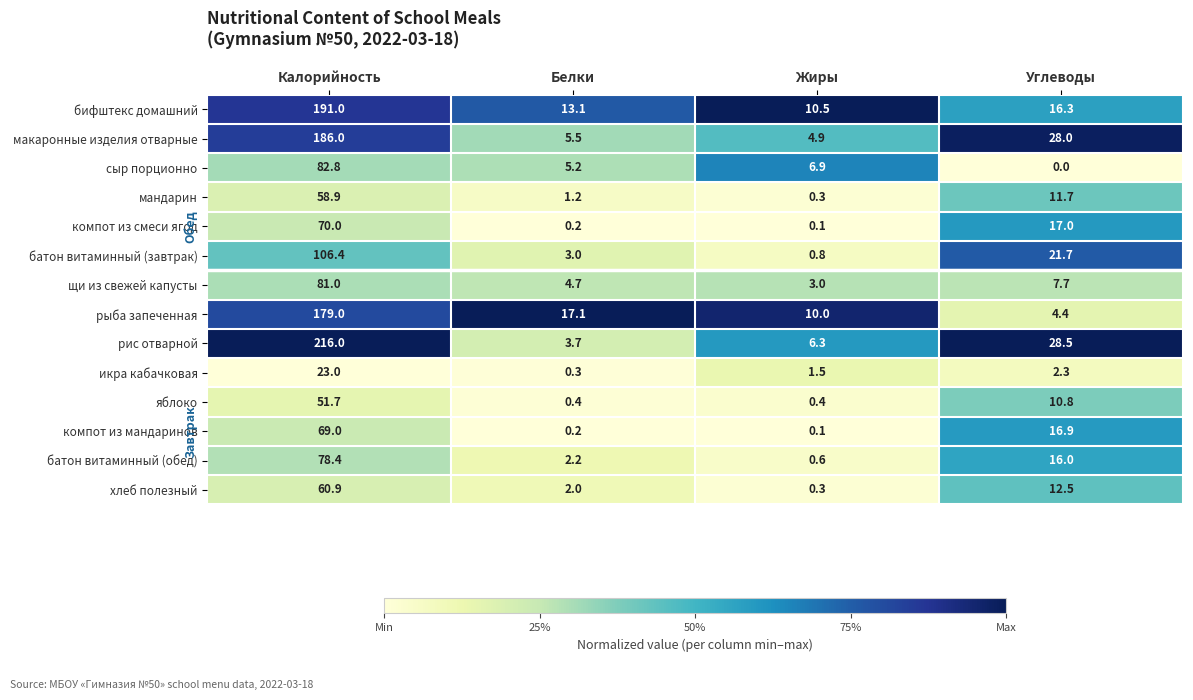

What is the sum of all батон витаминный (завтрак) values?

131.9